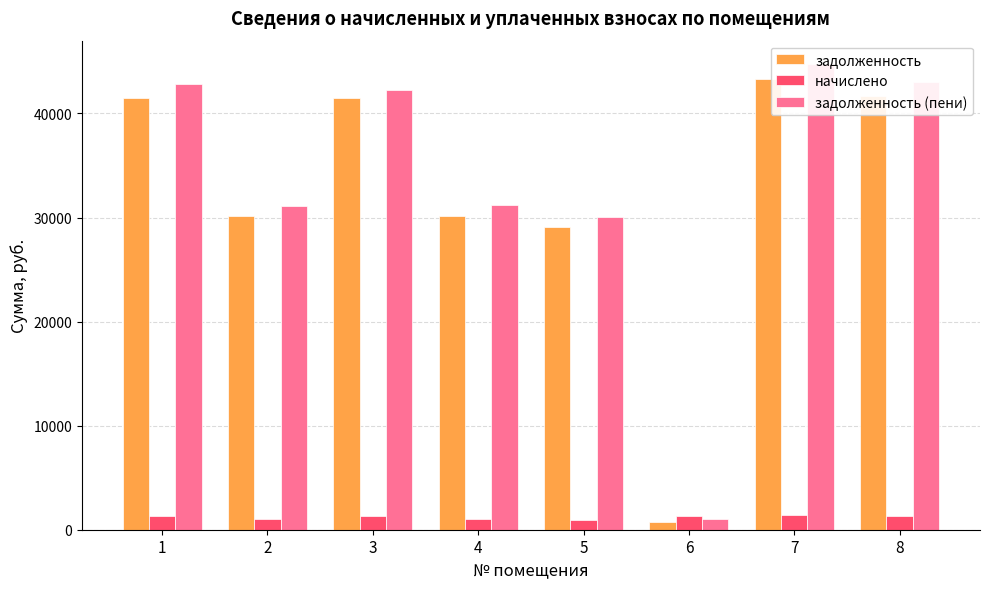

Reading left to right, extract all data points from this chart.

задолженность: 41522.2	30126.5	41522.2	30177.8	29088.4	724.9	43347.4	41653.4
начислено: 1354.1	982.4	1354.1	984.1	948.6	1339.2	1413.6	1358.4
задолженность (пени): 42876.2	31108.9	42229.4	31162.0	30037.0	1064.1	44761.0	43011.8